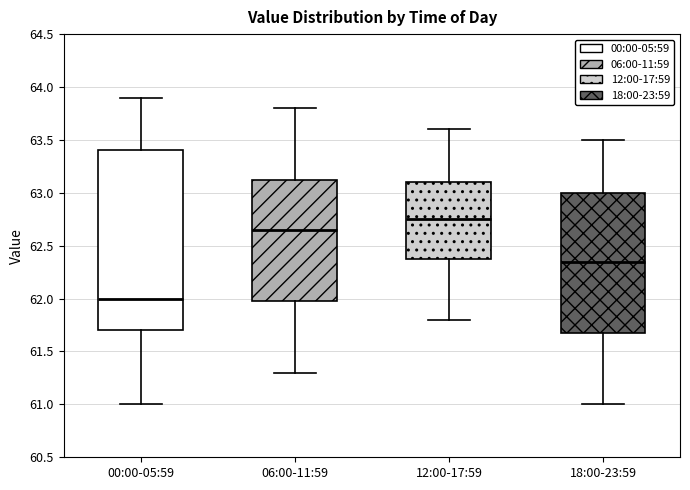

Where does the lower whisker of the box for 18:00-23:59 end on the y-axis? The values are not printed on the chart, so give them approximately, as read against the axis.

61.00